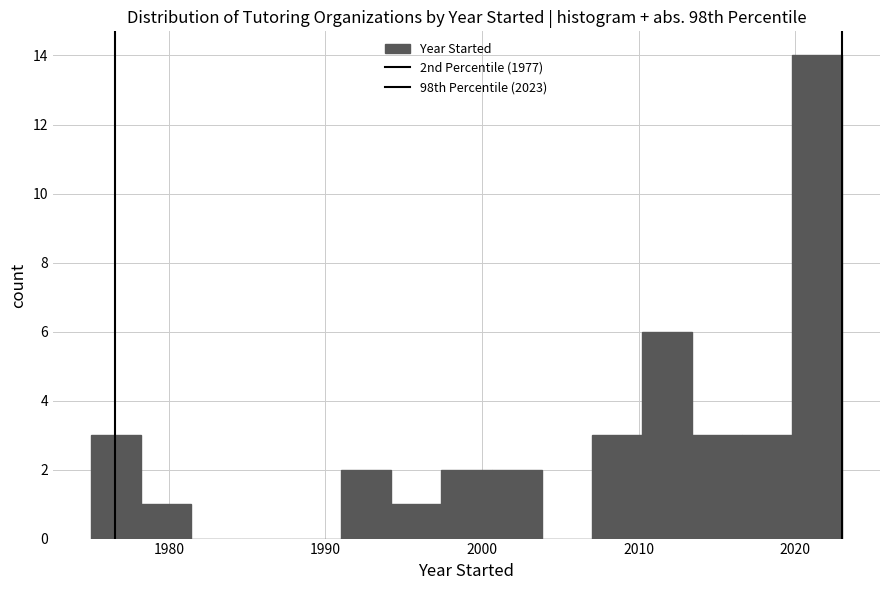

Read against the x-axis, roughly where is the centre of the tallest bar?

2021